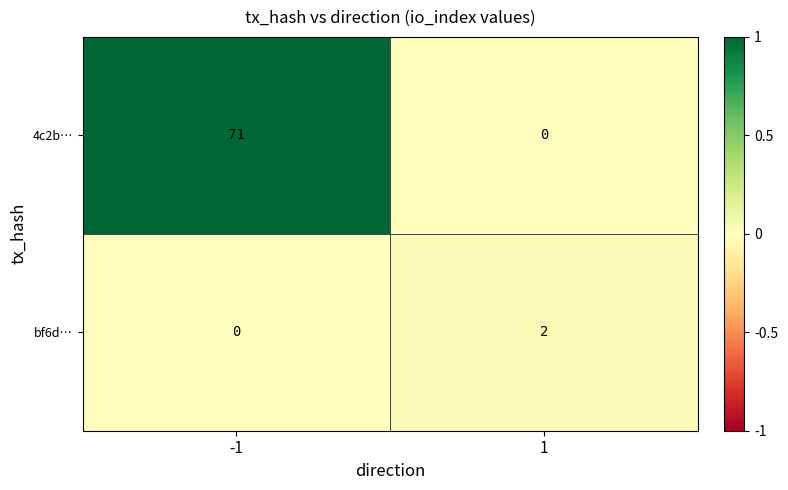

At which category is the sum across all series the highest?

-1